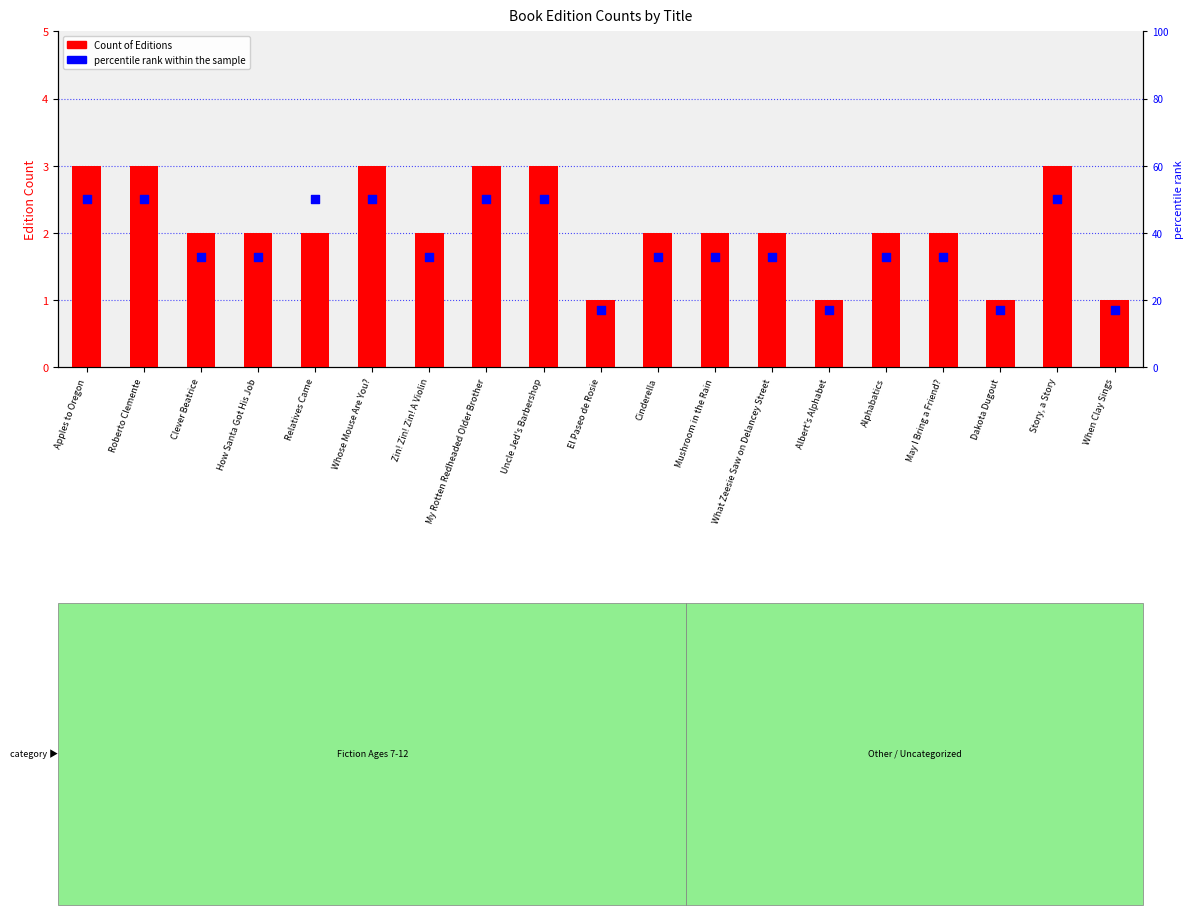

What are all the series names shown in the legend?

Count of Editions, percentile rank within the sample